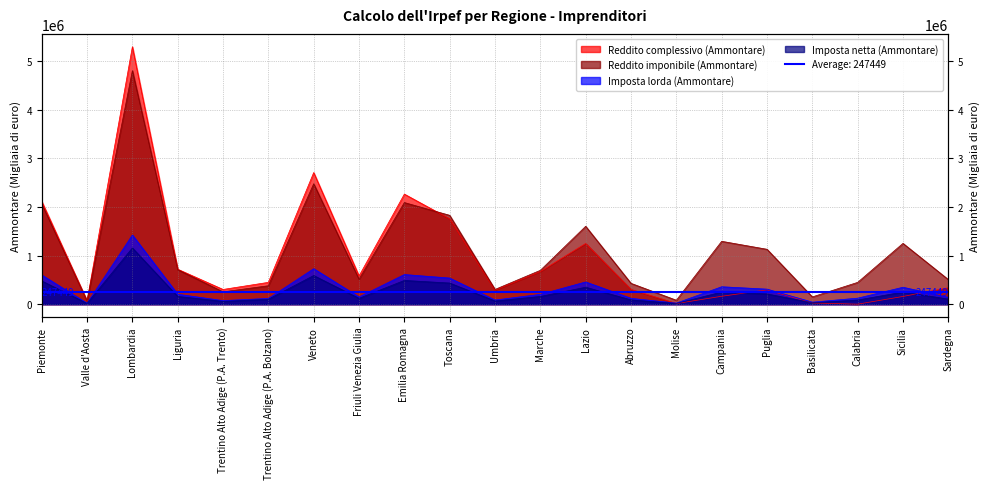

At Molise, list the series in order from largest to smallest.

Reddito imponibile (Ammontare), Imposta lorda (Ammontare), Imposta netta (Ammontare), Reddito complessivo (Ammontare)